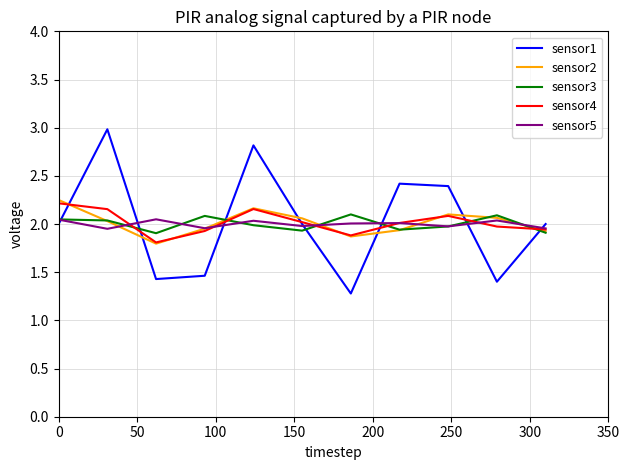

How many distinct data groups are displayed?

5